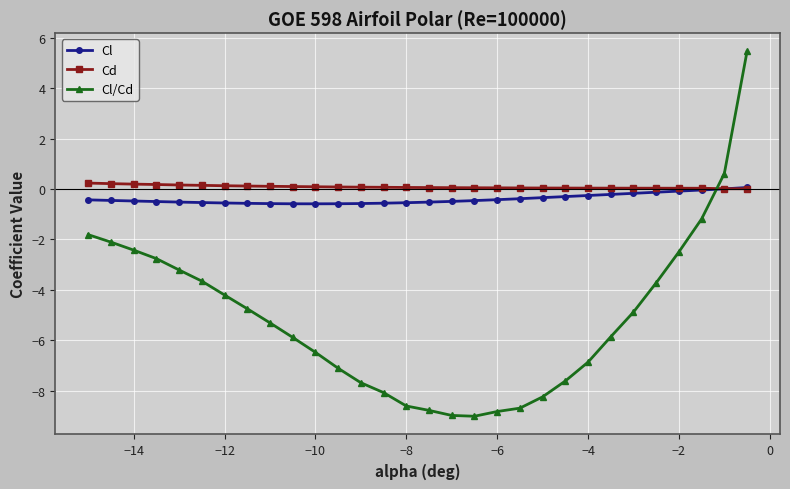

What is the value of the Cl/Cd point at the 22nd from the left?

-7.6